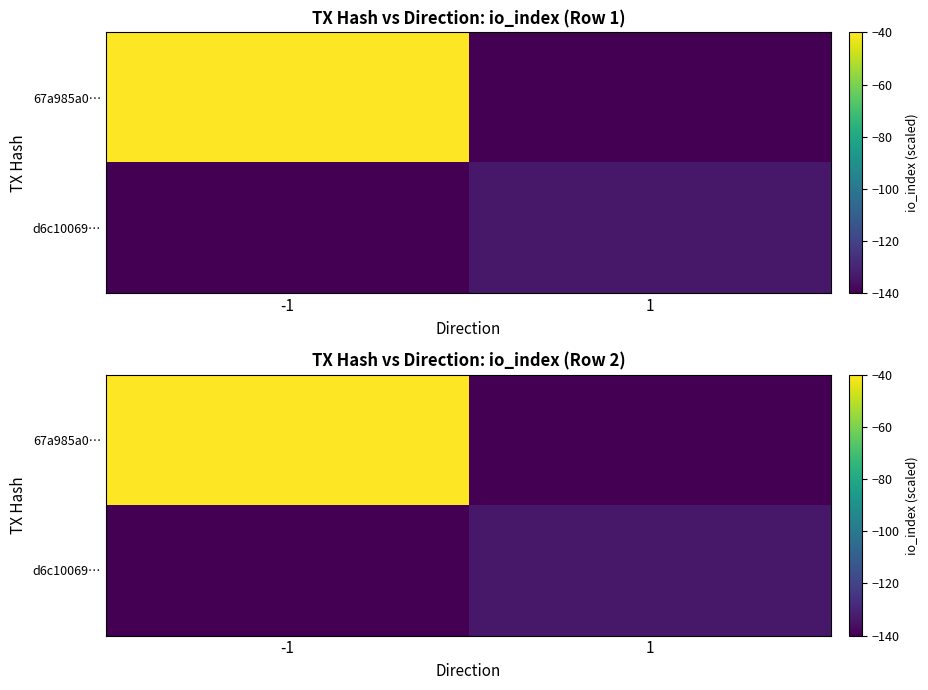

What is the maximum value shown in the chart?

-40.0